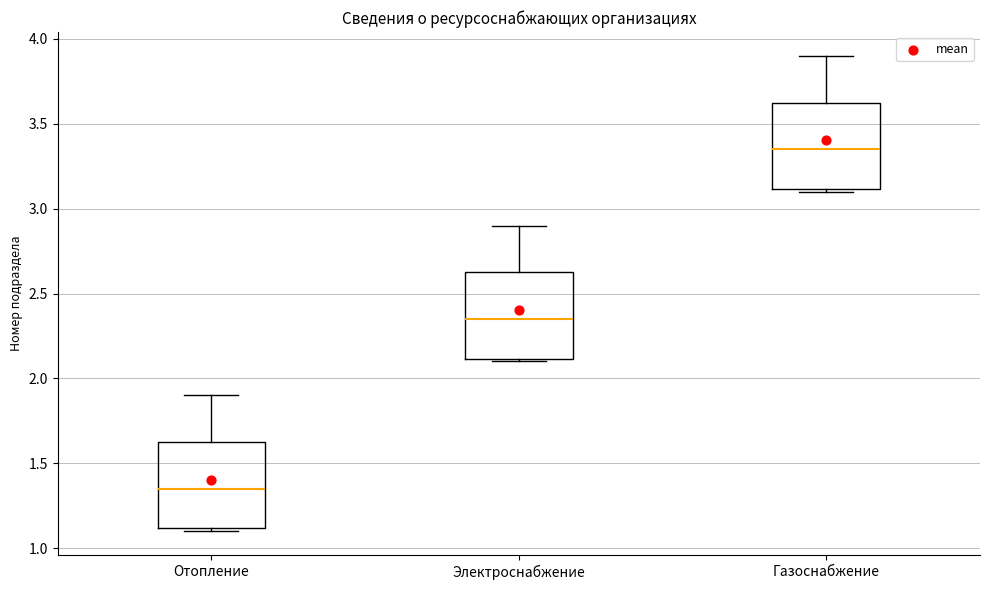

Where does the median line of the box for Отопление sit on the y-axis? The values are not printed on the chart, so give them approximately, as read against the axis.

1.35